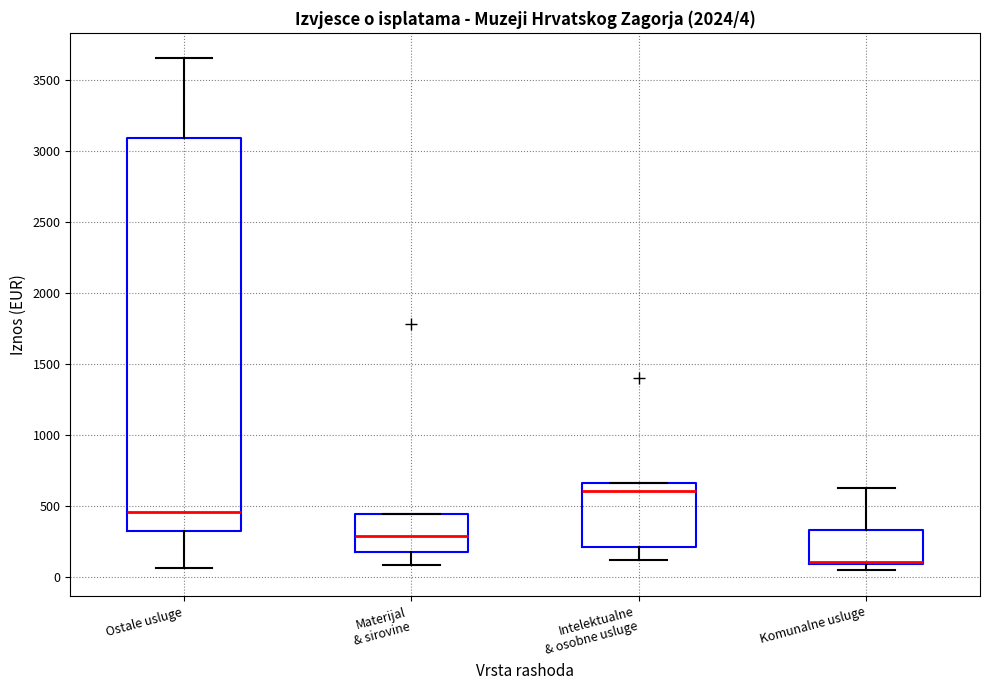

Comparing the boxes themselves (not the whiskers), which one is the tallest?

Ostale usluge